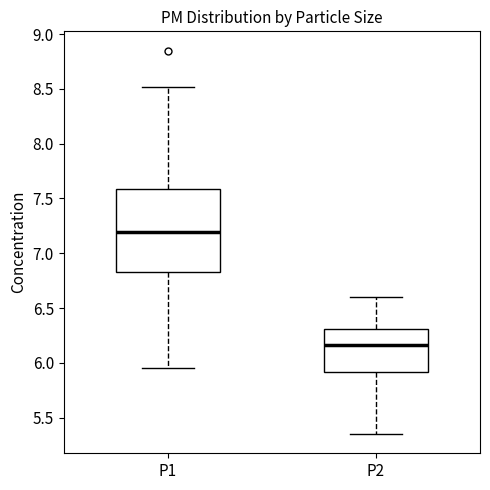

Where is the upper edge of the box for P2 on the y-axis? The values are not printed on the chart, so give them approximately, as read against the axis.

6.30